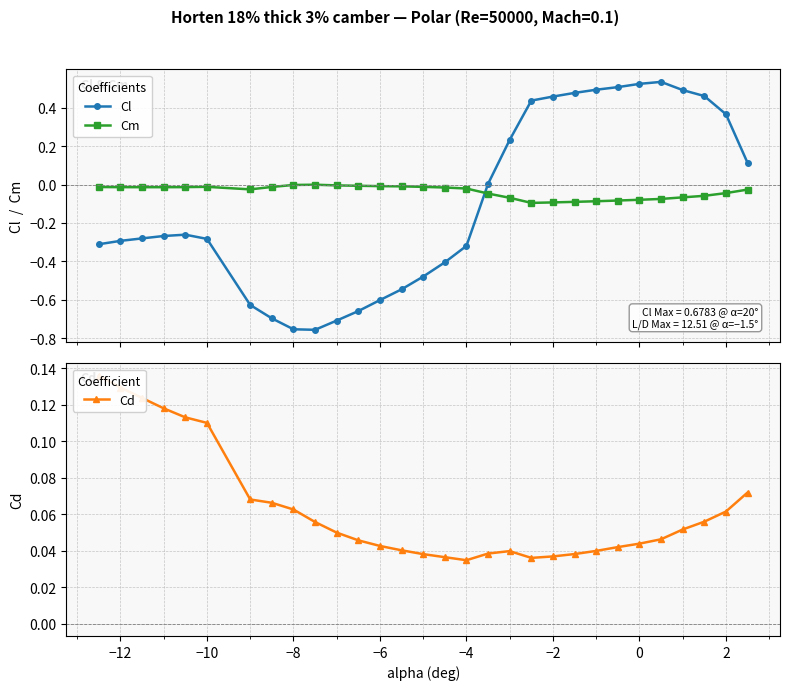

What is the difference between the maximum and minimum values in the Cd series?

0.1